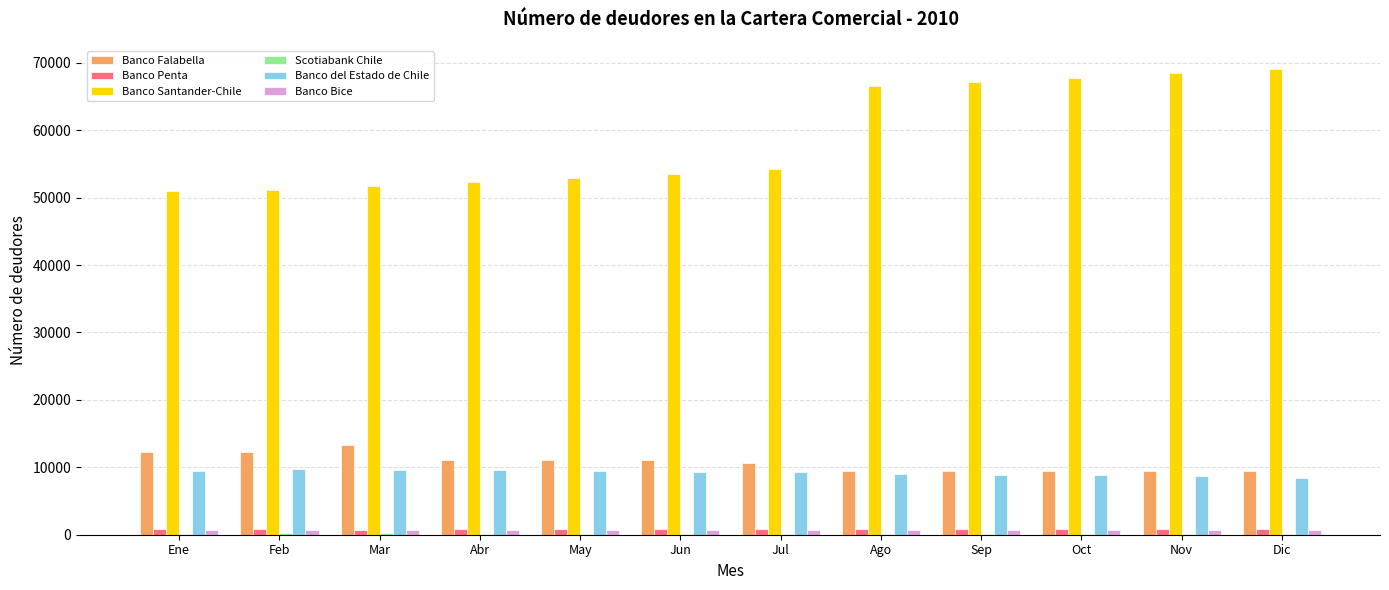

What is the maximum value for Banco Falabella?

13382